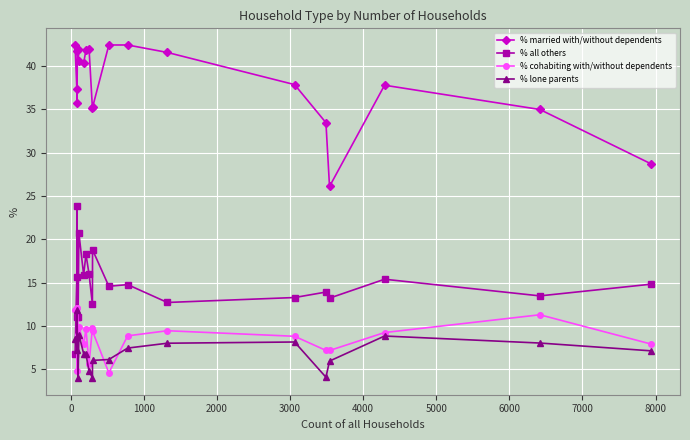

Which series has the largest total across all categories?

% married with/without dependents